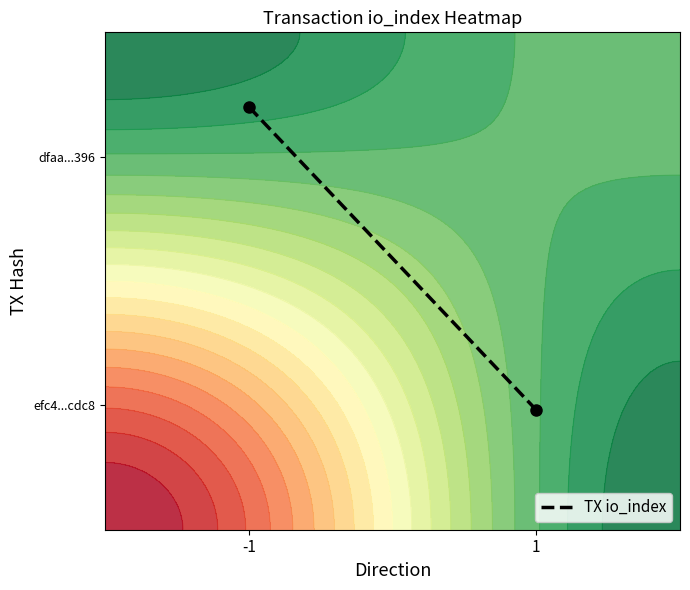

What is the sum of all values?

1.1